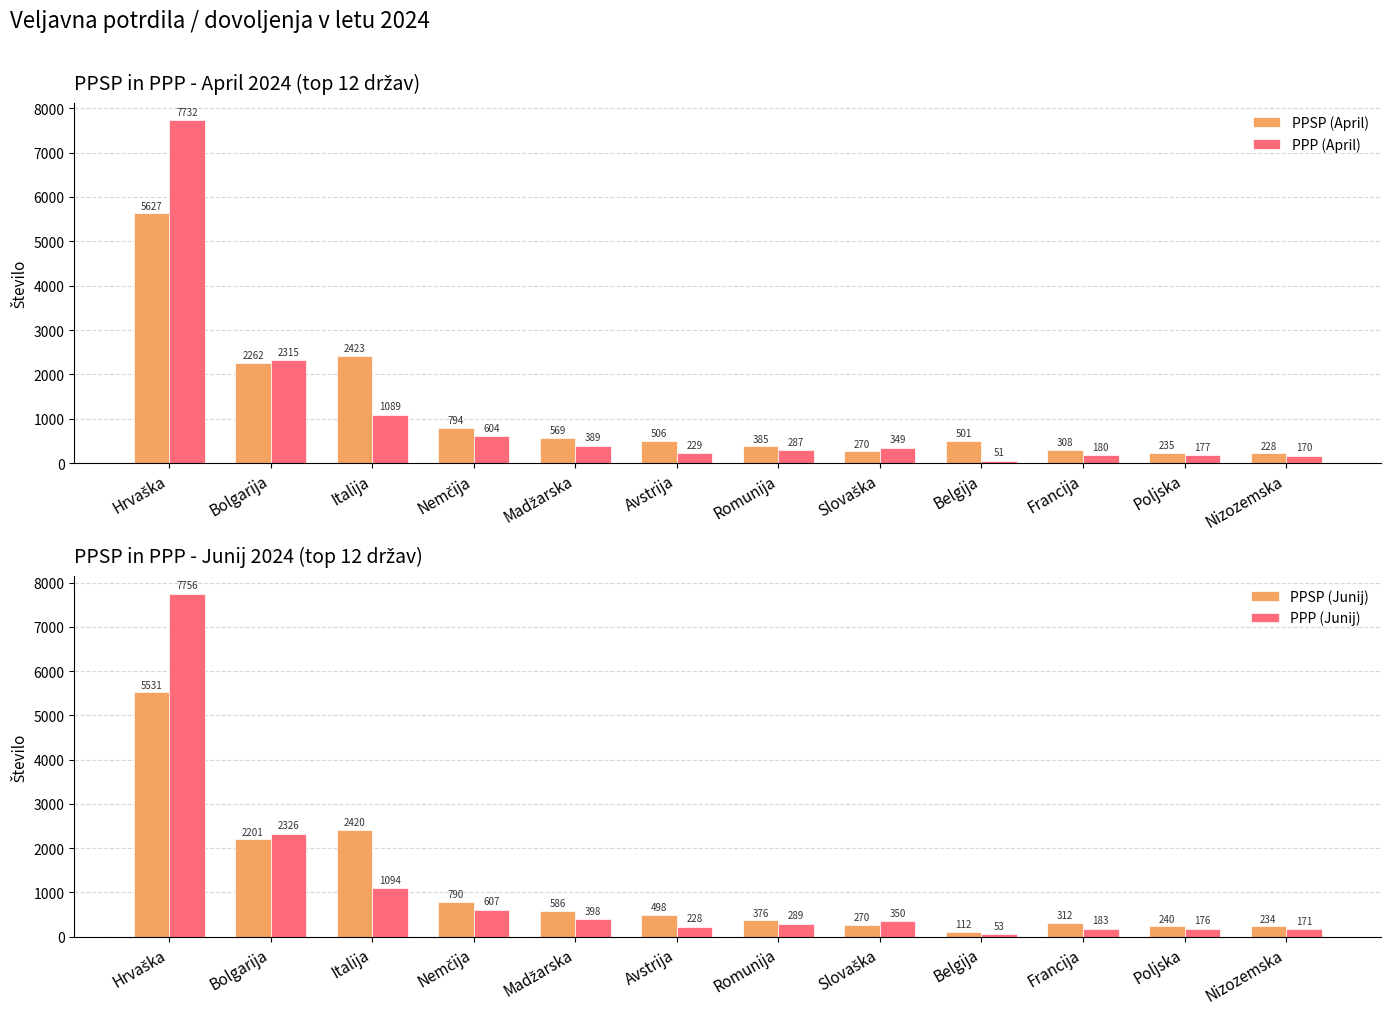

What is the difference between the highest and lowest values at Bolgarija?

125